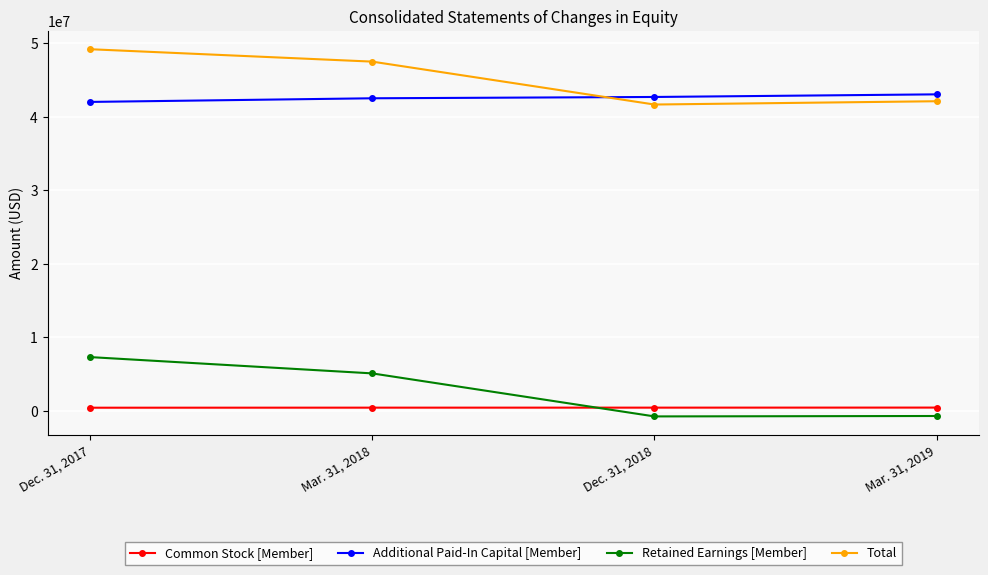

At how many categories does at least one series exceed 2220581?

4